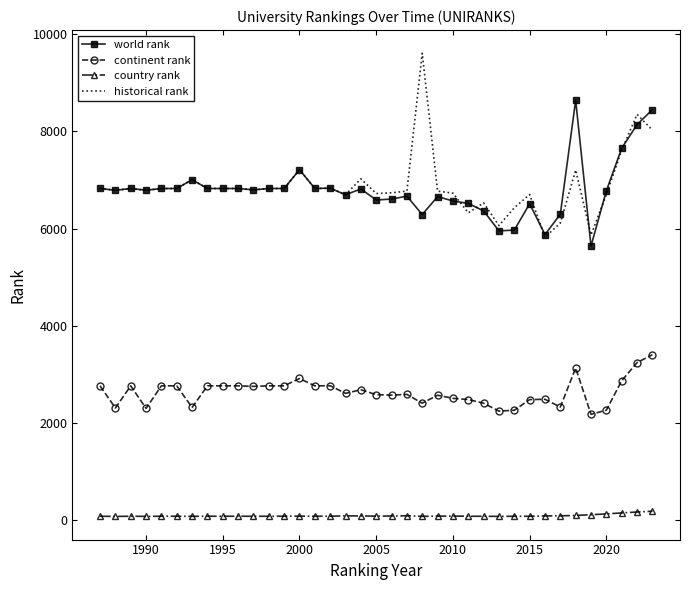

What is the highest value of the continent rank series?

3407.0